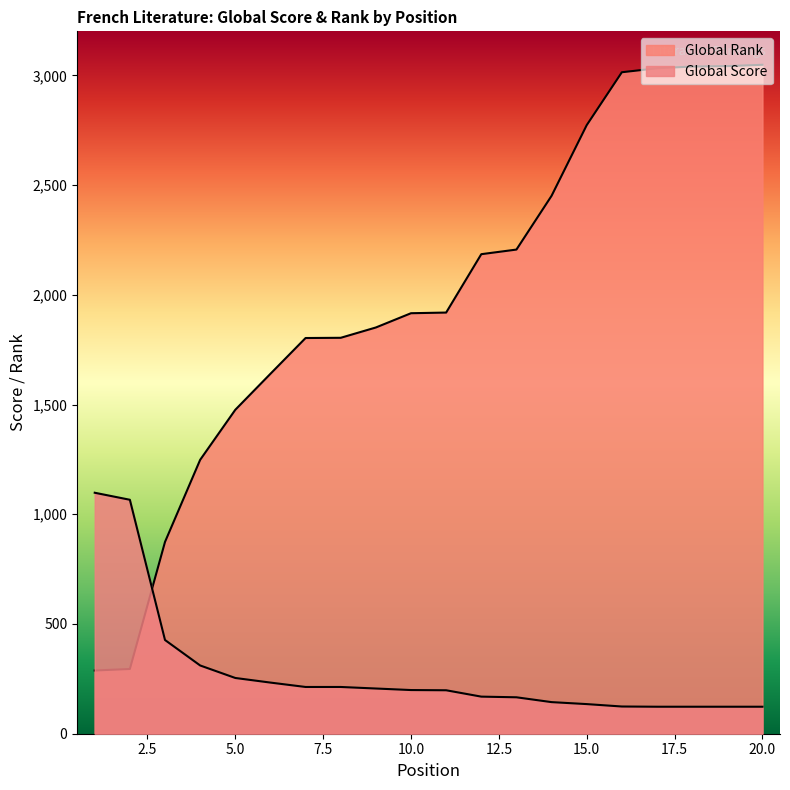

What is the spread (max minus min) of values at 13?

2040